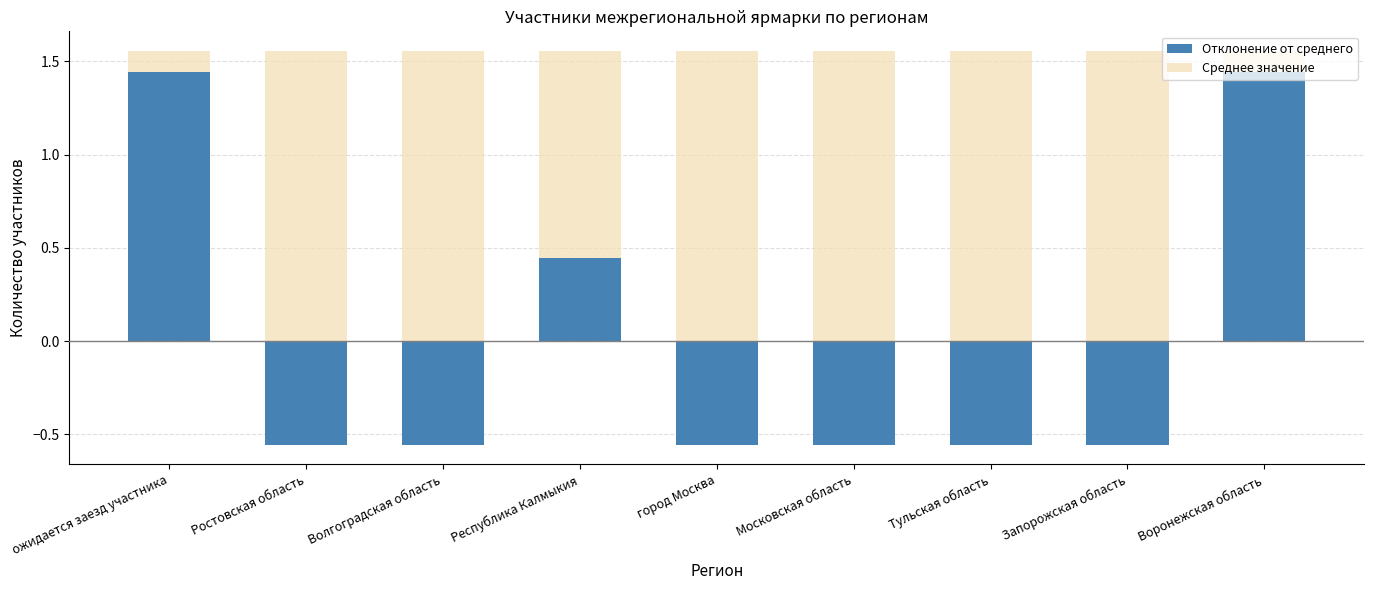

What is the approximate value of Отклонение от среднего at Московская область?

-0.6